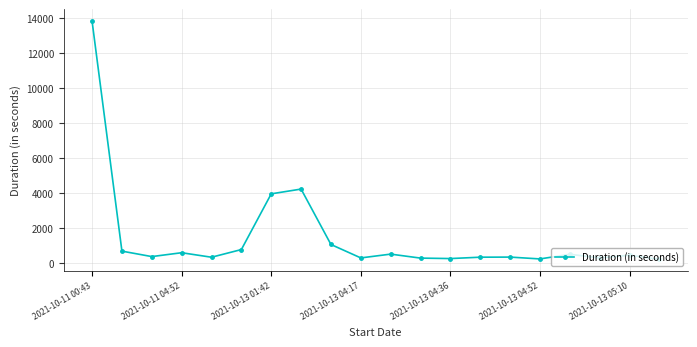

What is the maximum value shown in the chart?

13839